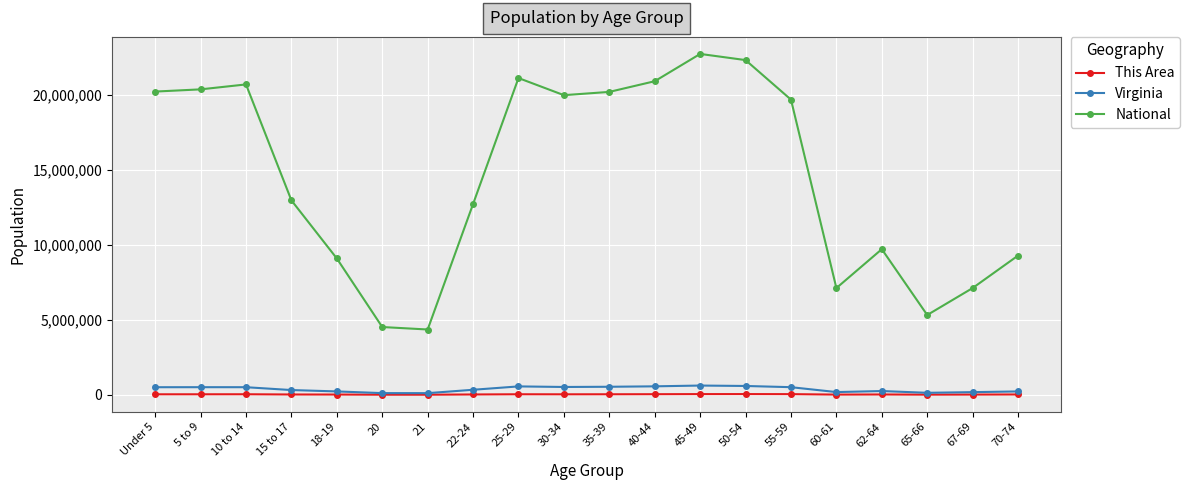

What is the difference between the This Area values at 60-61 and 65-66?

3575